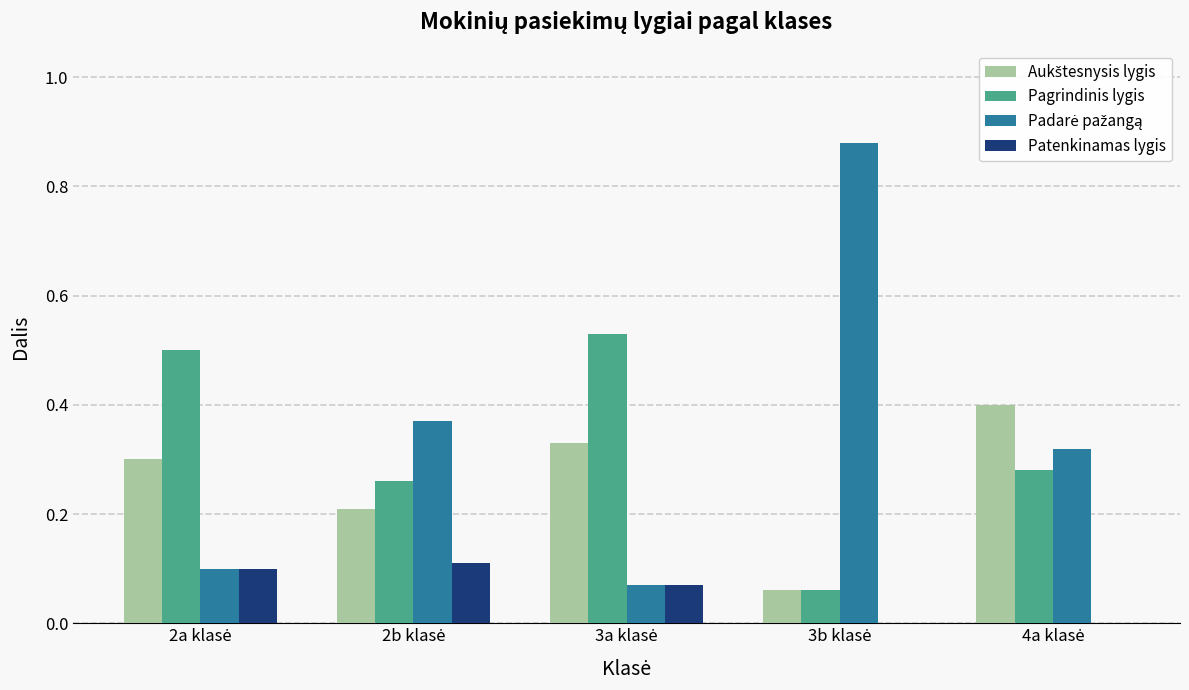

Rank the series by their maximum value, from highest to lowest.

Padarė pažangą, Pagrindinis lygis, Aukštesnysis lygis, Patenkinamas lygis